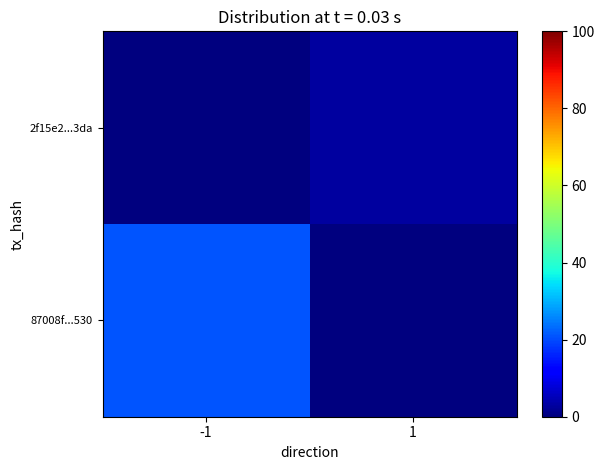

Reading left to right, list all the values displayed in this chart.

87008f...530: -1=21	1=0
2f15e2...3da: -1=0	1=3